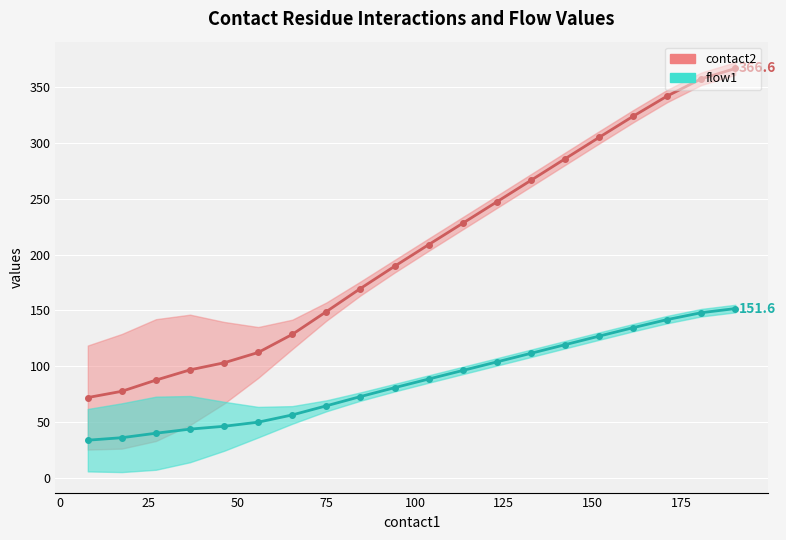

Count the number of data series in this chart.

2